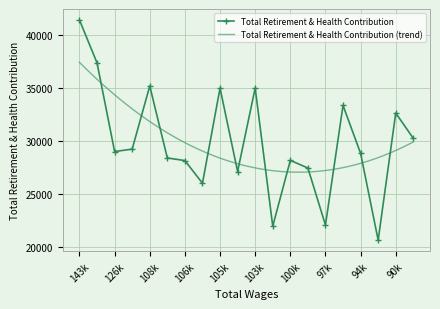

True or false: Total Retirement & Health Contribution has more than 2 points higher than both neighbors.

True